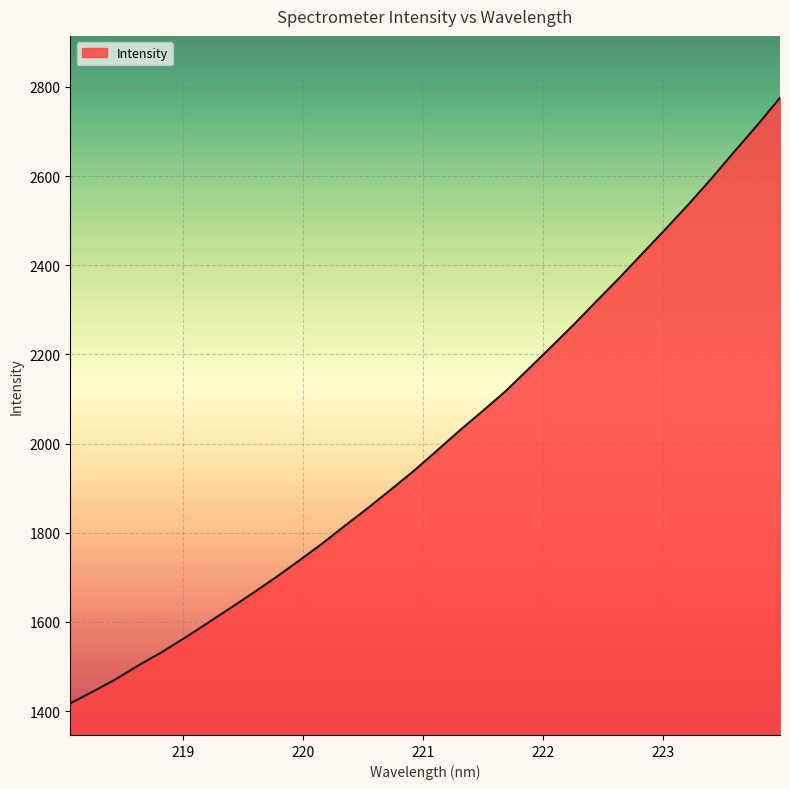

Reading right to left, list all the values displayed in this chart.

2775.6	2713.7	2654.6	2594.4	2536.7	2481.4	2427.2	2372.9	2320.7	2267.8	2217.1	2167.0	2117.3	2073.0	2029.5	1984.1	1939.0	1897.2	1856.0	1816.3	1776.1	1738.1	1701.2	1665.9	1631.7	1597.8	1564.5	1532.5	1503.3	1472.0	1444.1	1417.4